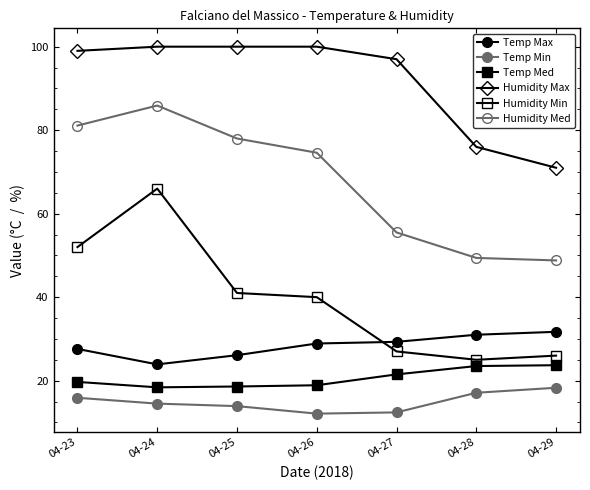

What is the average value of the Temp Min series?

14.9